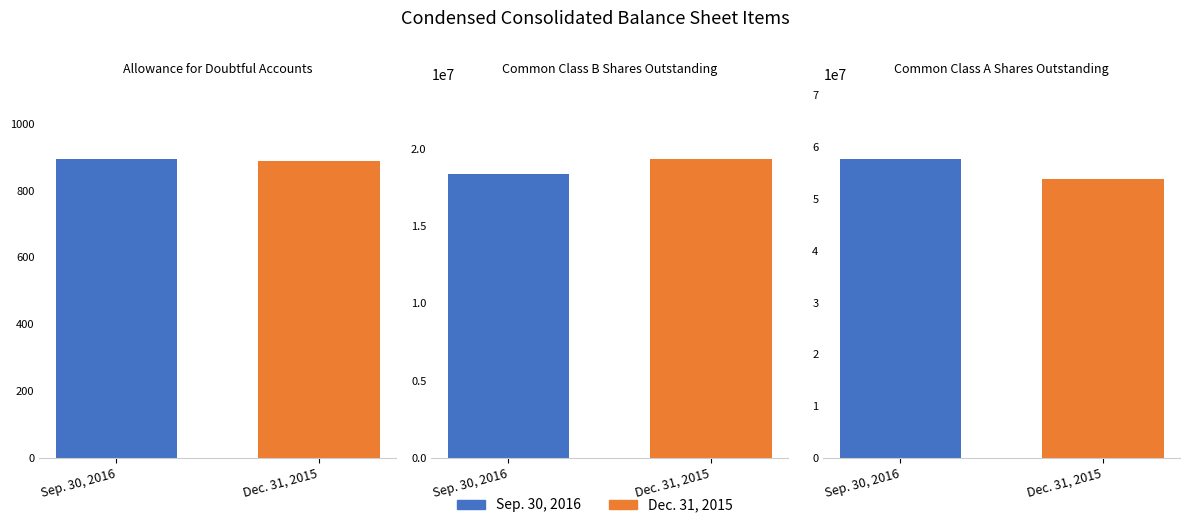

How many values in the Sep. 30, 2016 series are below 18336609?

1